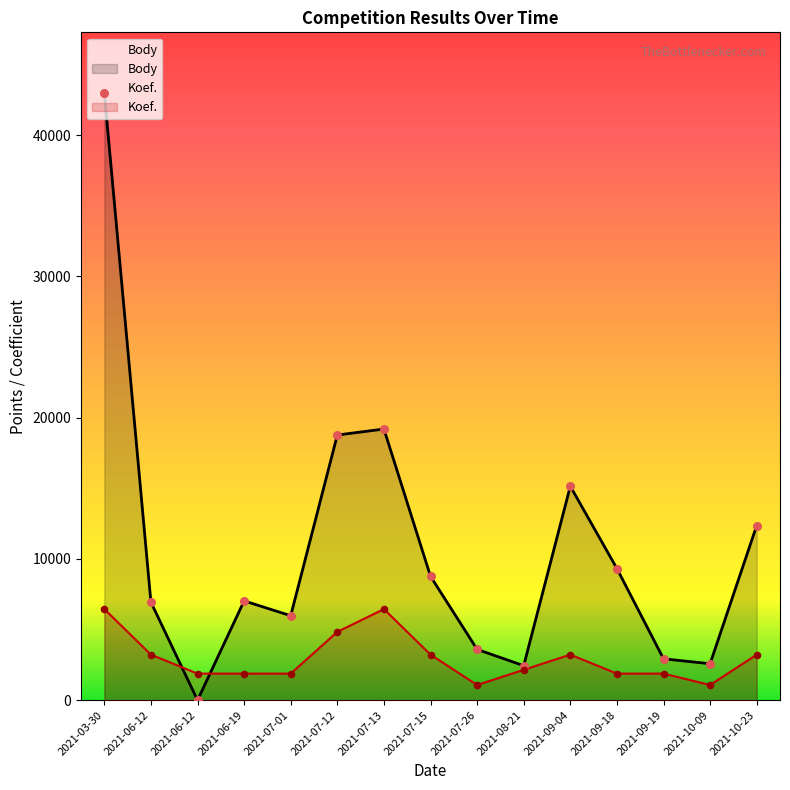

At which category is the sum across all series the highest?

2021-03-30